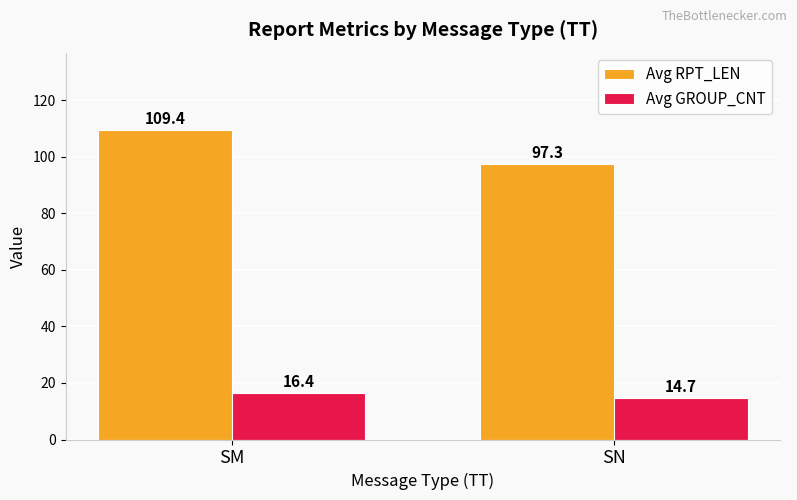

What is the total value across all series at SM?

125.8